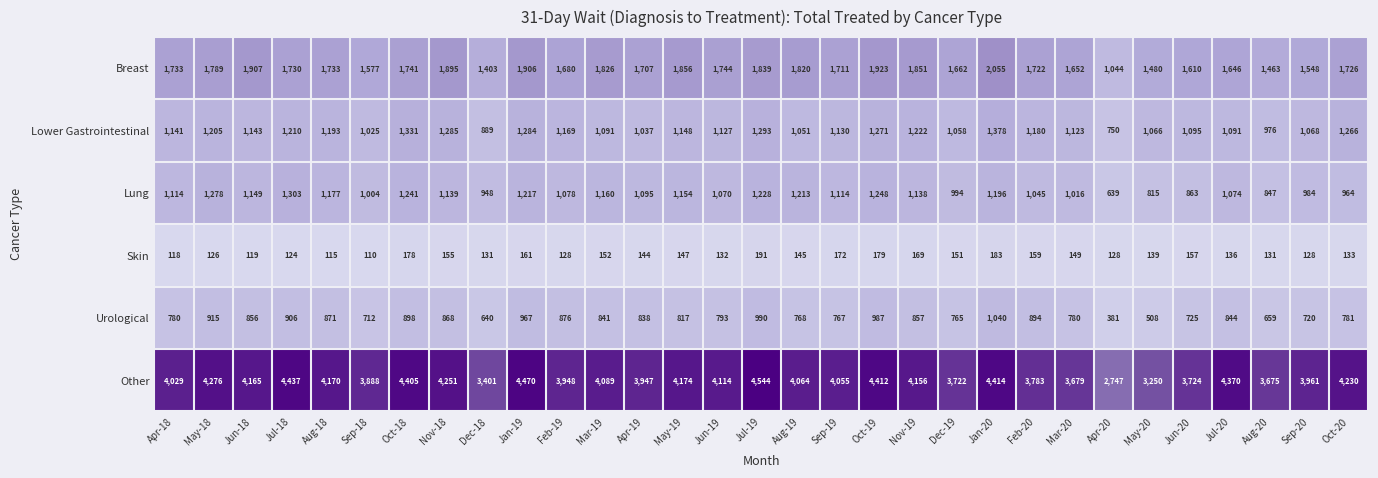

What is the sum of the Breast values at May-18 and Dec-19?

3451